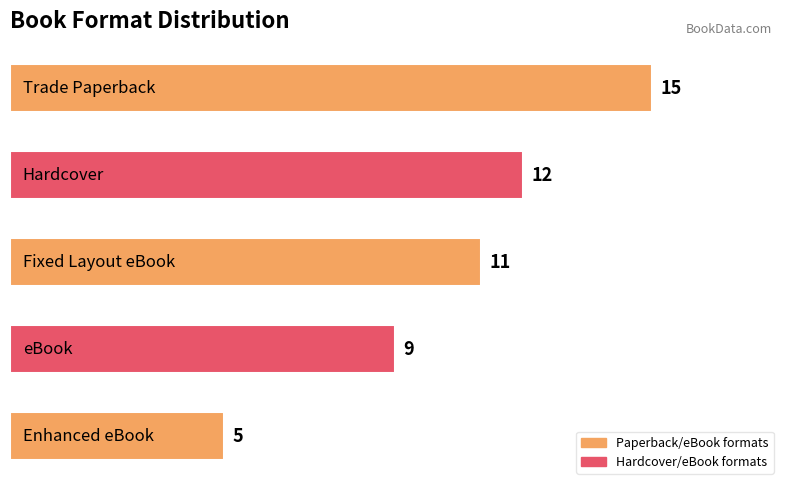

What is the value of the 5th bar from the top?

5